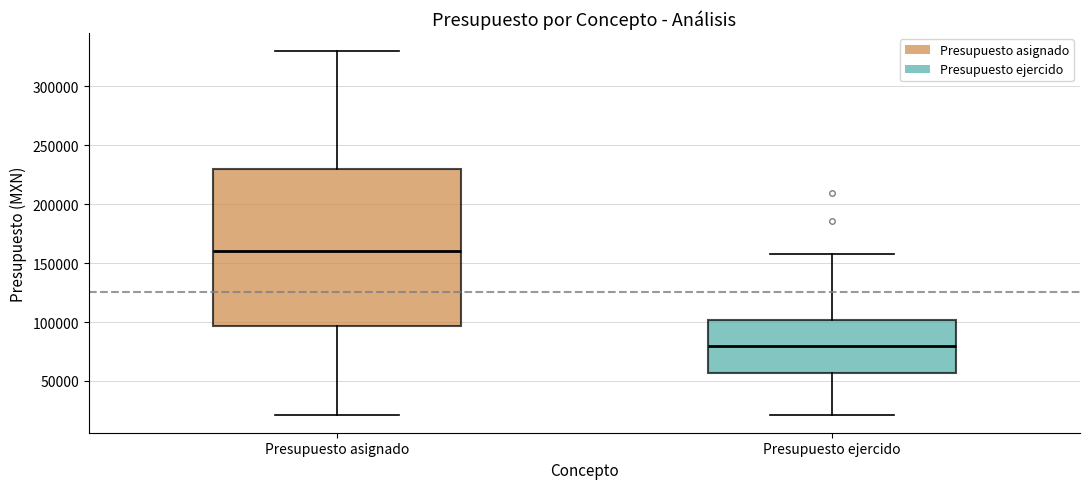

Where is the lower edge of the box for Presupuesto asignado on the y-axis? The values are not printed on the chart, so give them approximately, as read against the axis.

95000